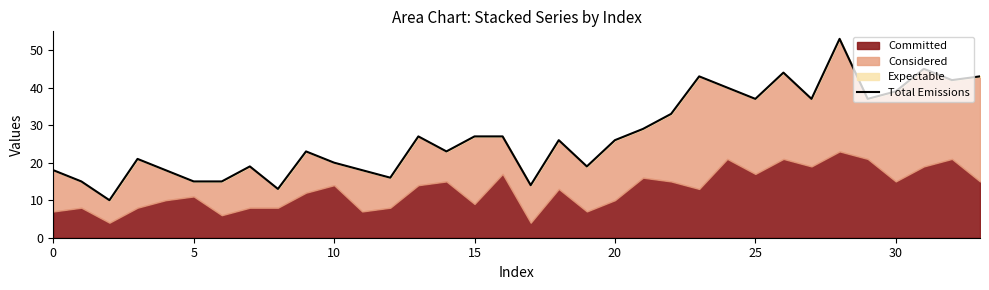

What is the maximum value shown in the chart?

53